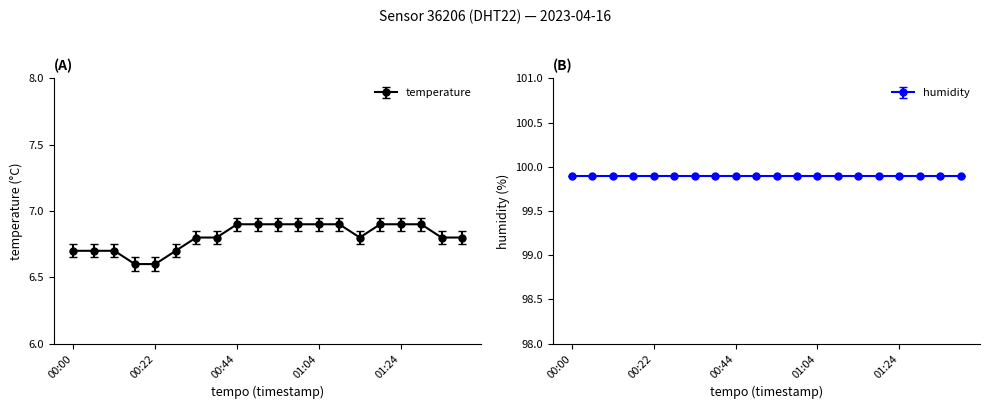

What is the sum of all values?

136.1